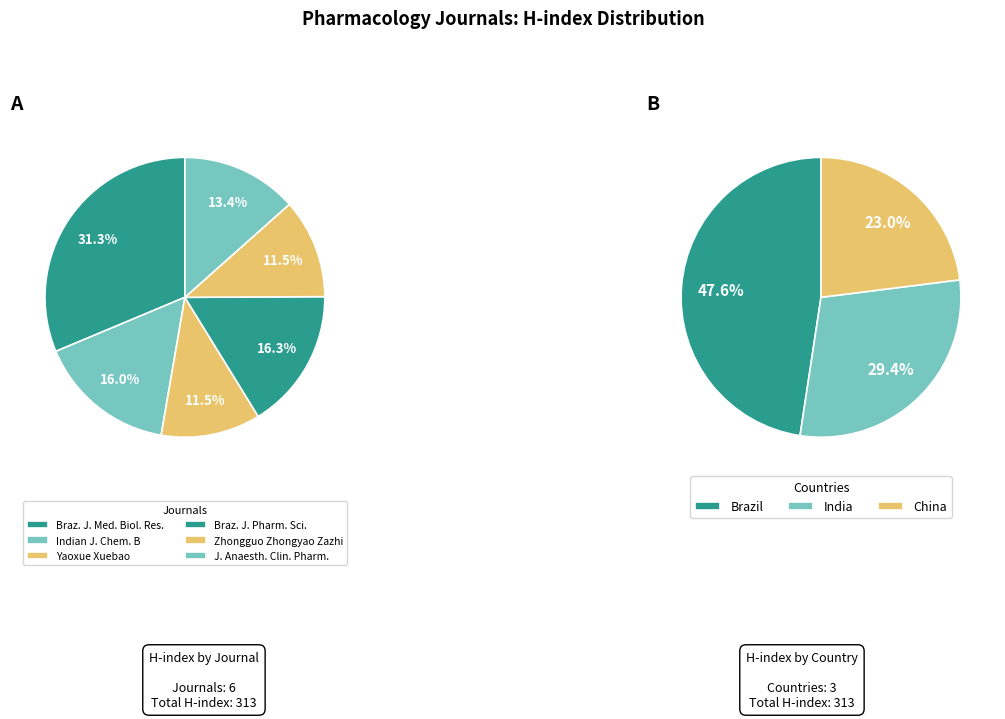

Which category has the biggest portion of the pie?

Brazilian Journal of Medical and Biological Research